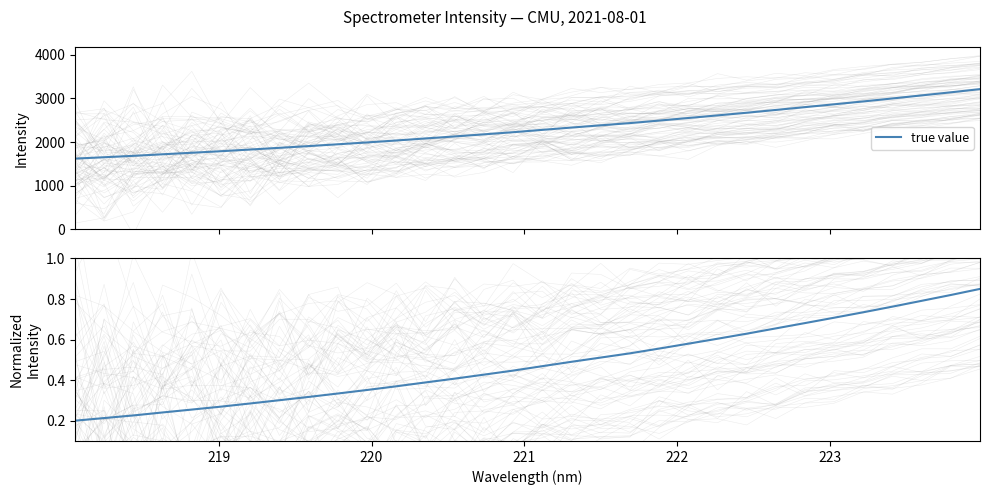

How many lines are shown in the chart?

1